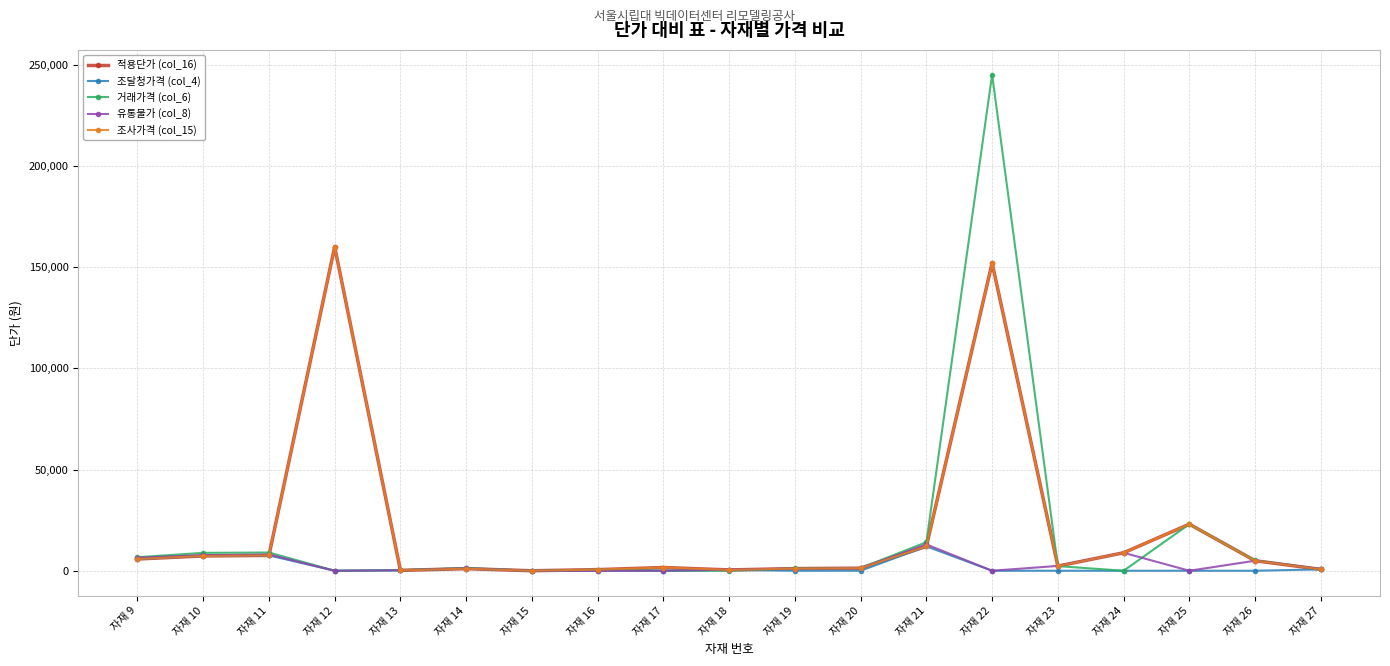

What is the difference between the 적용단가 (col_16) values at 자재 25 and 자재 23?

20710.0